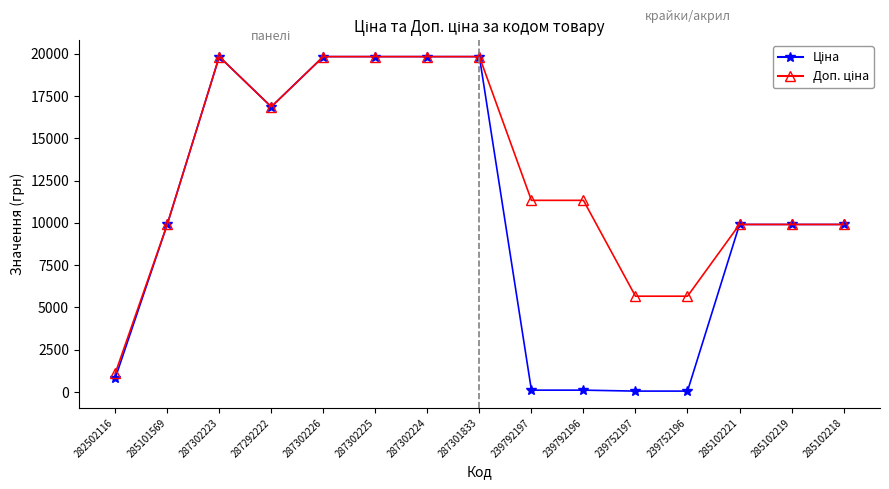

At how many categories does at least one series exceed 4864?

14